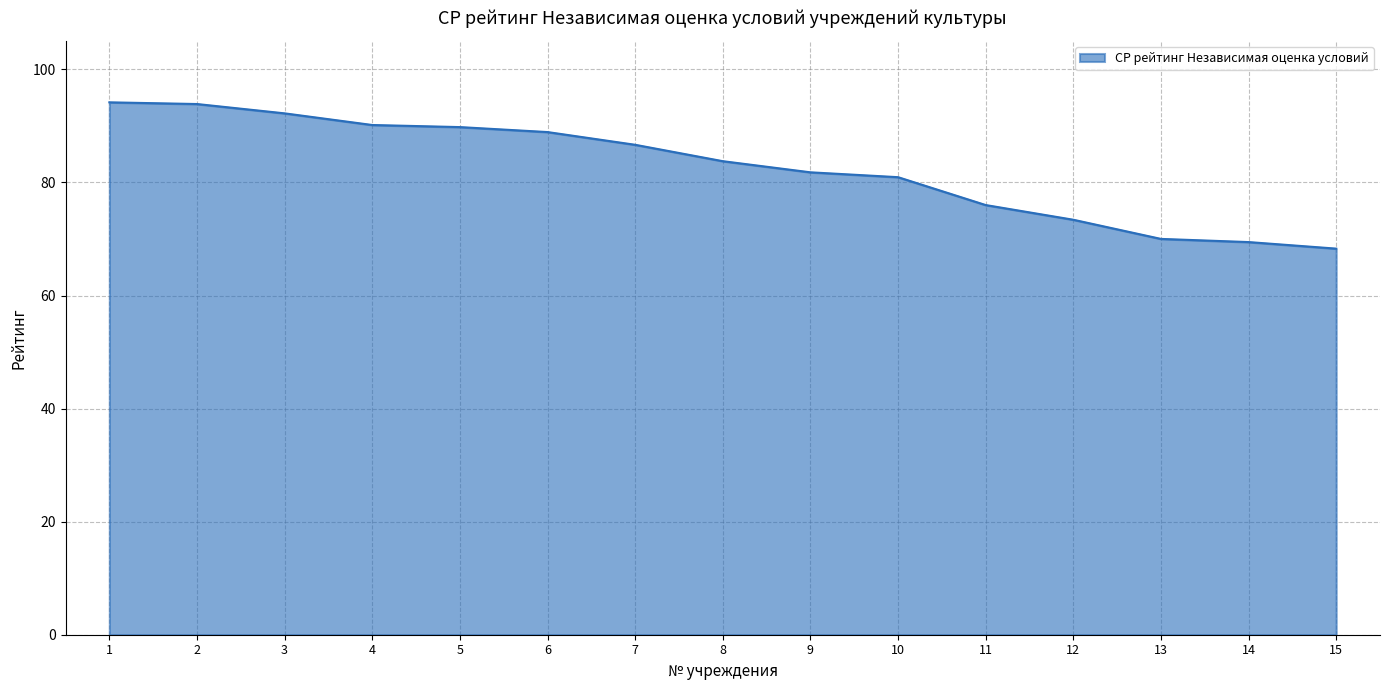

What is the minimum value shown in the chart?

68.3